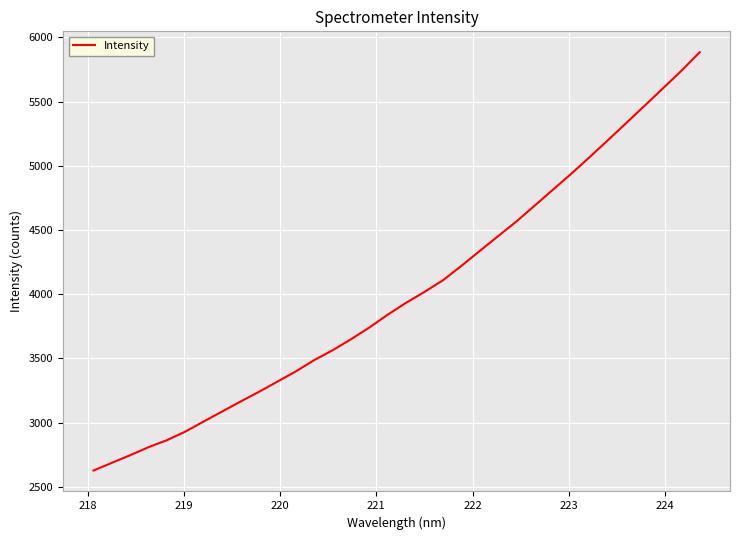

True or false: there are more than 2 points higher than both neighbors.

False